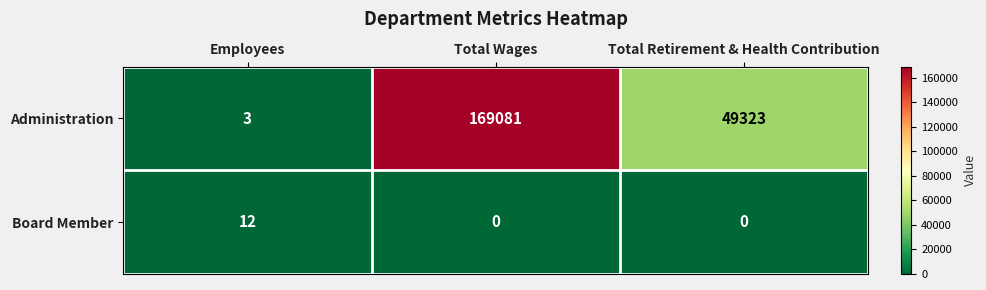

At which category is the sum across all series the highest?

Total Wages